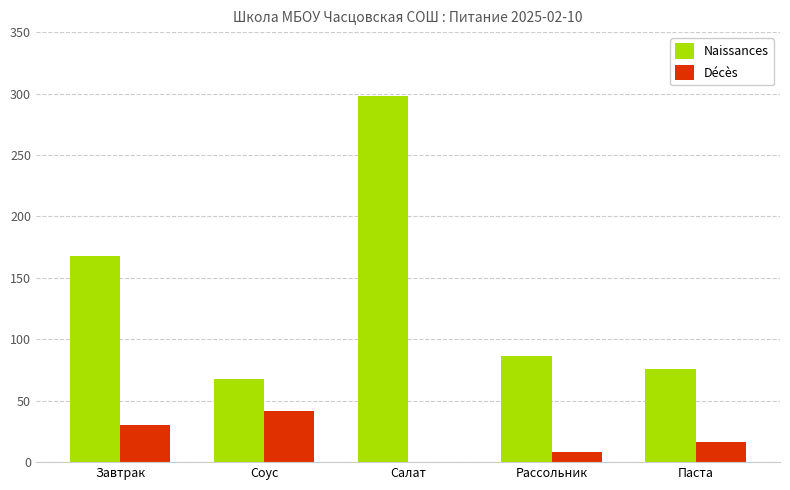

How many groups of bars are there?

5